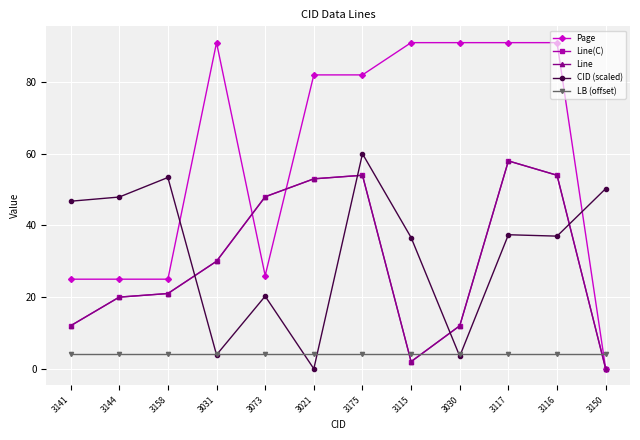

Reading left to right, list all the values displayed in this chart.

Page: 25.0	25.0	25.0	91.0	26.0	82.0	82.0	91.0	91.0	91.0	91.0	0.0
Line(C): 12.0	20.0	21.0	30.0	48.0	53.0	54.0	2.0	12.0	58.0	54.0	0.0
Line: 12.0	20.0	21.0	30.0	48.0	53.0	54.0	2.0	12.0	58.0	54.0	0.0
CID (scaled): 46.8	47.9	53.4	3.9	20.3	0.0	60.0	36.6	3.5	37.4	37.0	50.3
LB (offset): 4.0	4.0	4.0	4.0	4.0	4.0	4.0	4.0	4.0	4.0	4.0	4.0